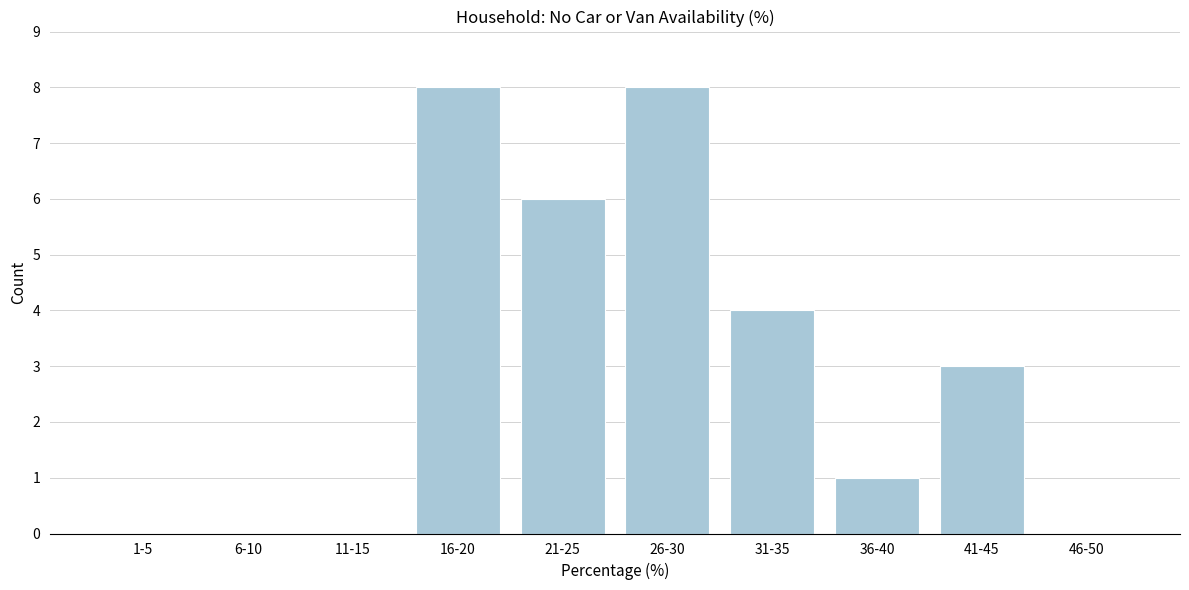

Reading right to left, transcribe all the data shown in this chart.

46-50=0	41-45=3	36-40=1	31-35=4	26-30=8	21-25=6	16-20=8	11-15=0	6-10=0	1-5=0